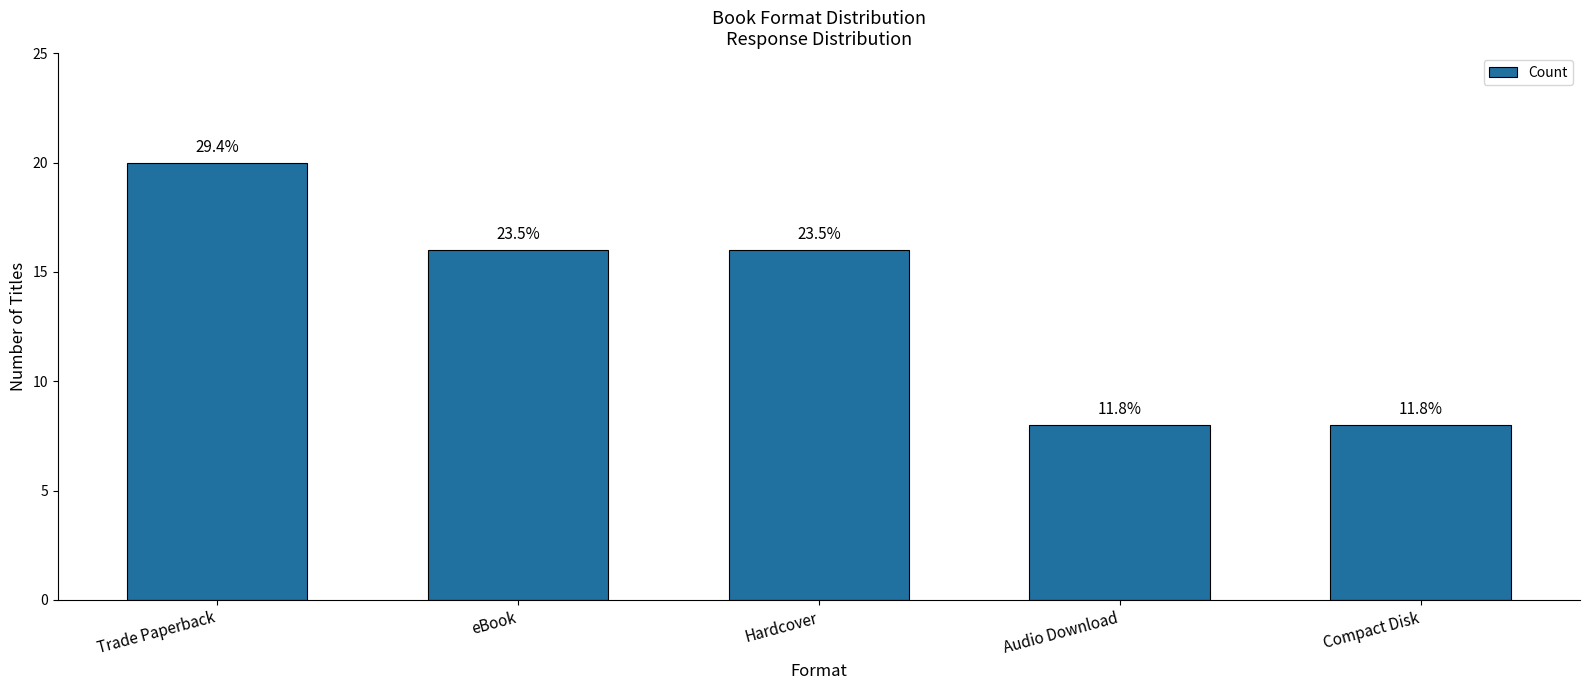

Rank the categories by value from lowest to highest.

Audio Download, Compact Disk, eBook, Hardcover, Trade Paperback